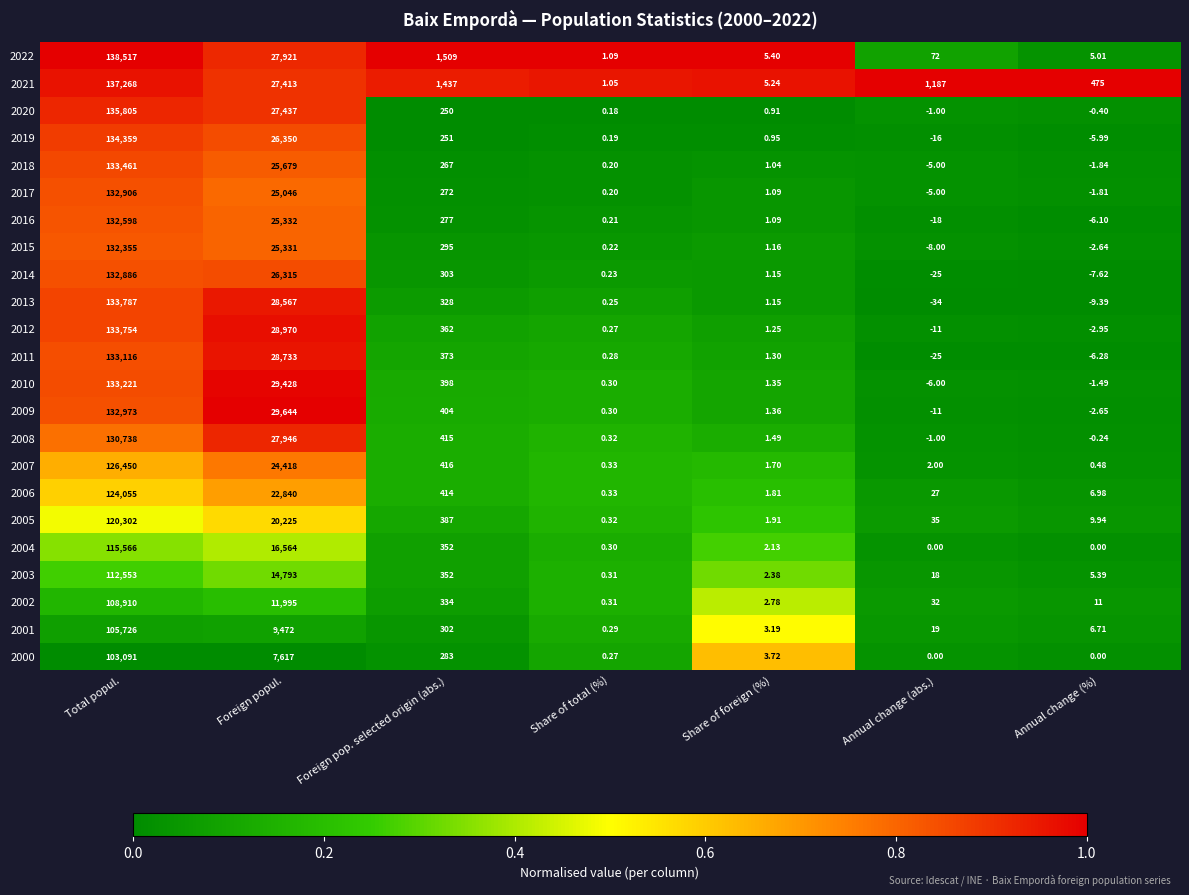

At which label is 2006 closest to 62027?

Foreign popul.